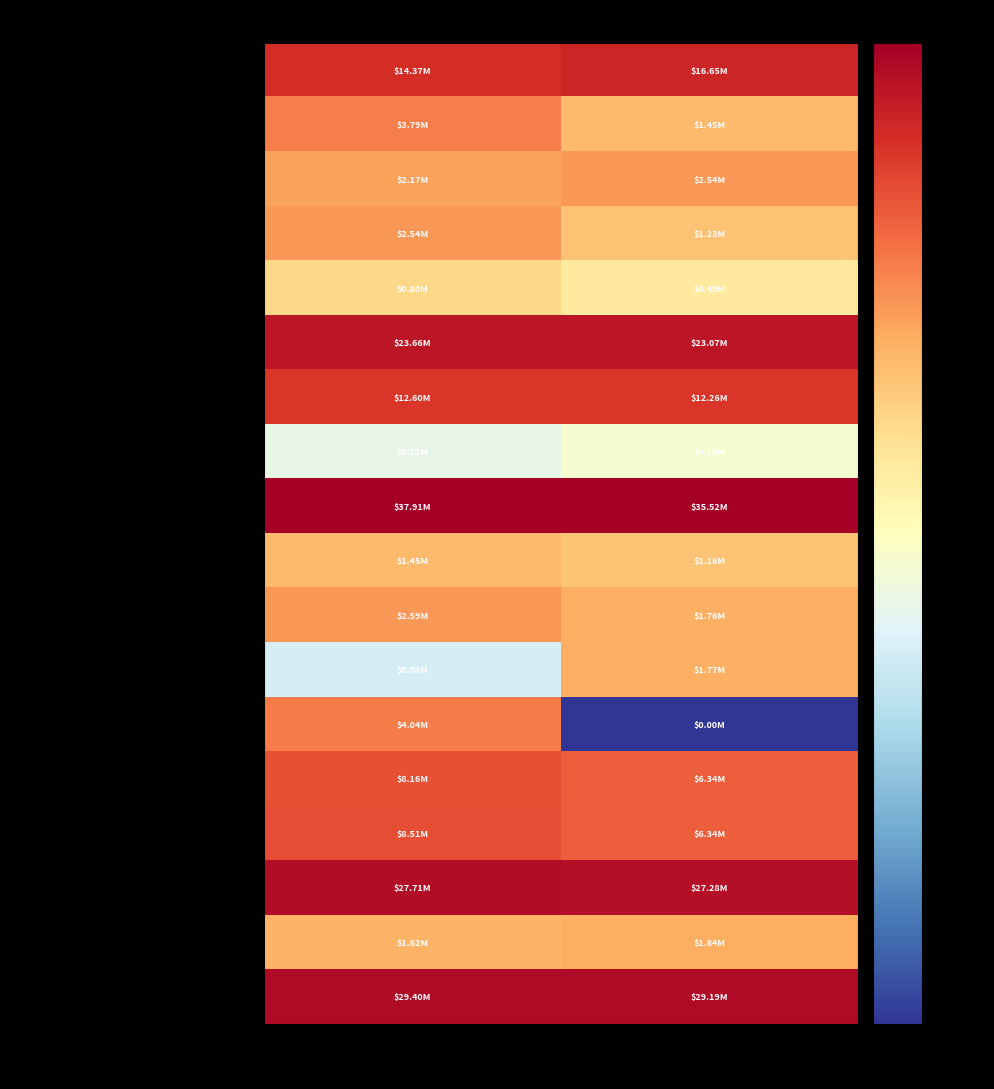

At how many categories does at least one series exceed 3?

2